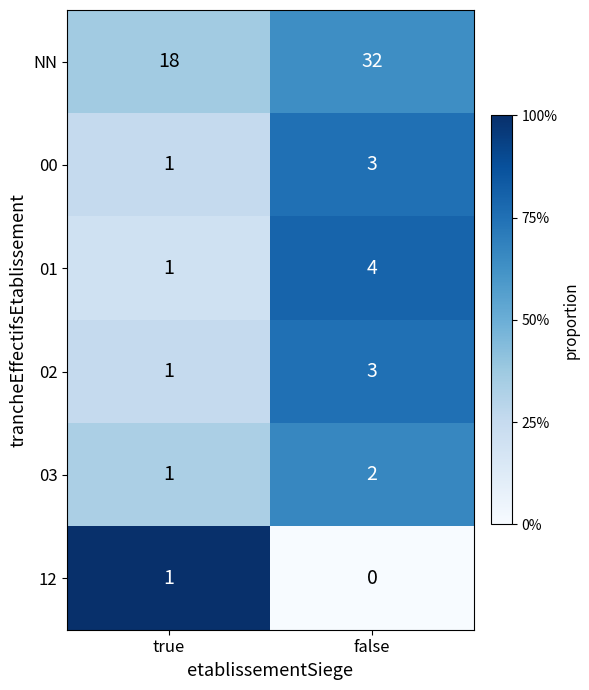

Which category has the lowest value across all series?

false